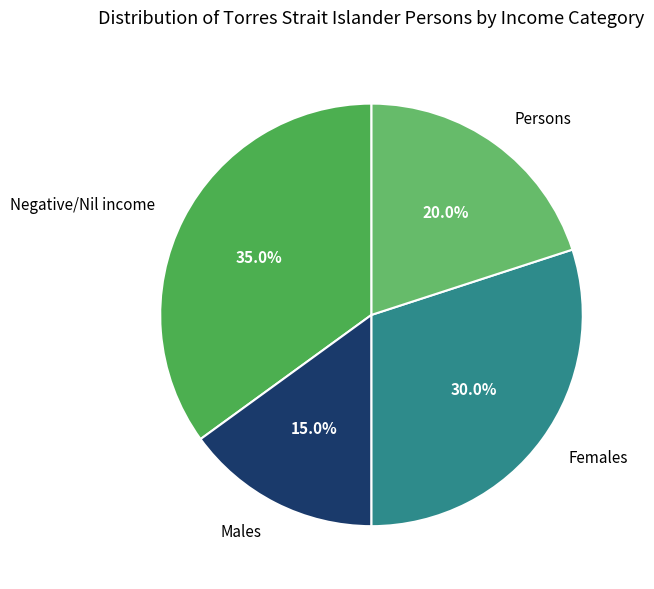

To the nearest percent, what portion does Negative/Nil income represent?

35%